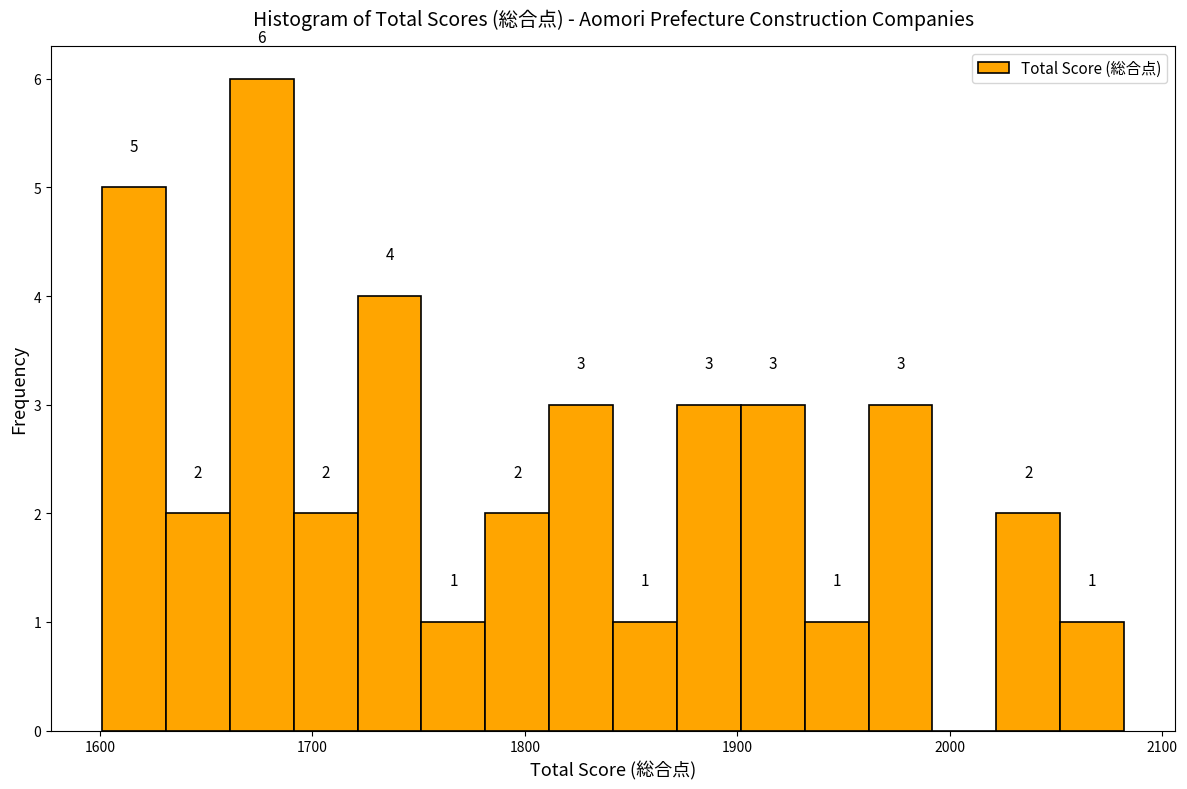

Around what value on the x-axis is the tallest bar? Give the approximate position of its centre, as read against the axis.

1680